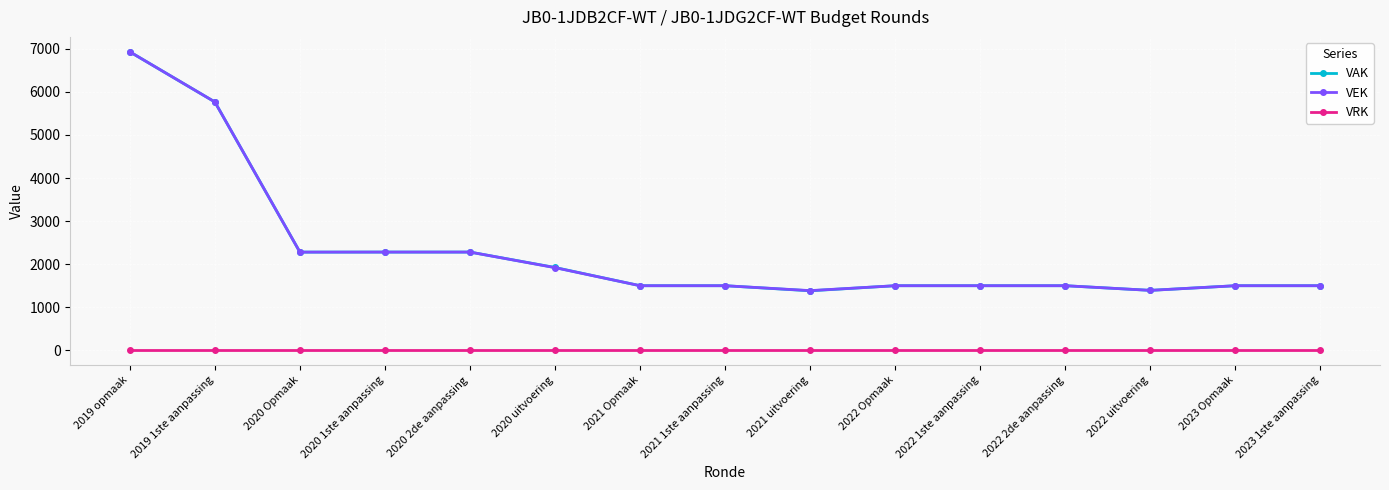

True or false: VAK and VRK cross at least once.

False